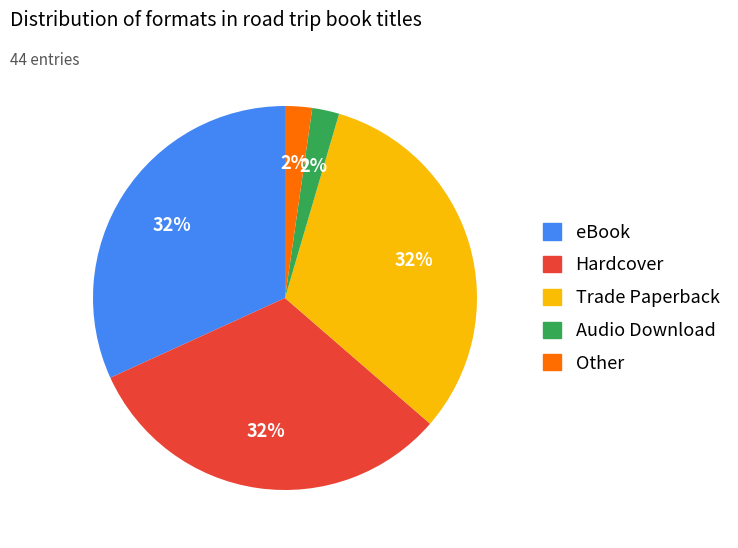

True or false: Hardcover accounts for 32% of the total.

True